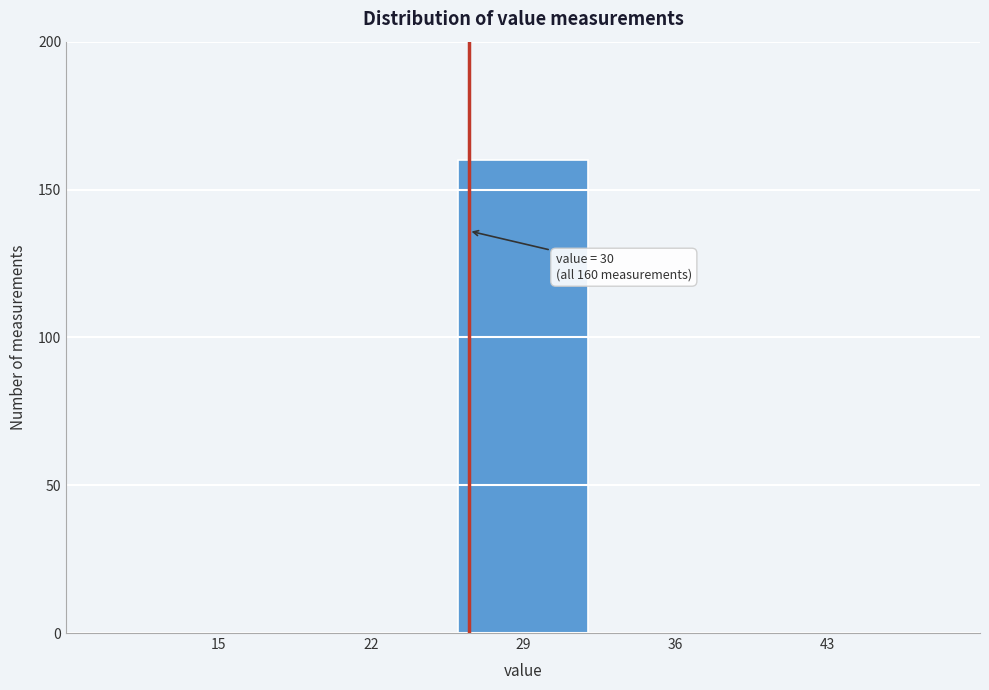

Reading left to right, extract all data points from this chart.

15=0	22=0	29=160	36=0	43=0